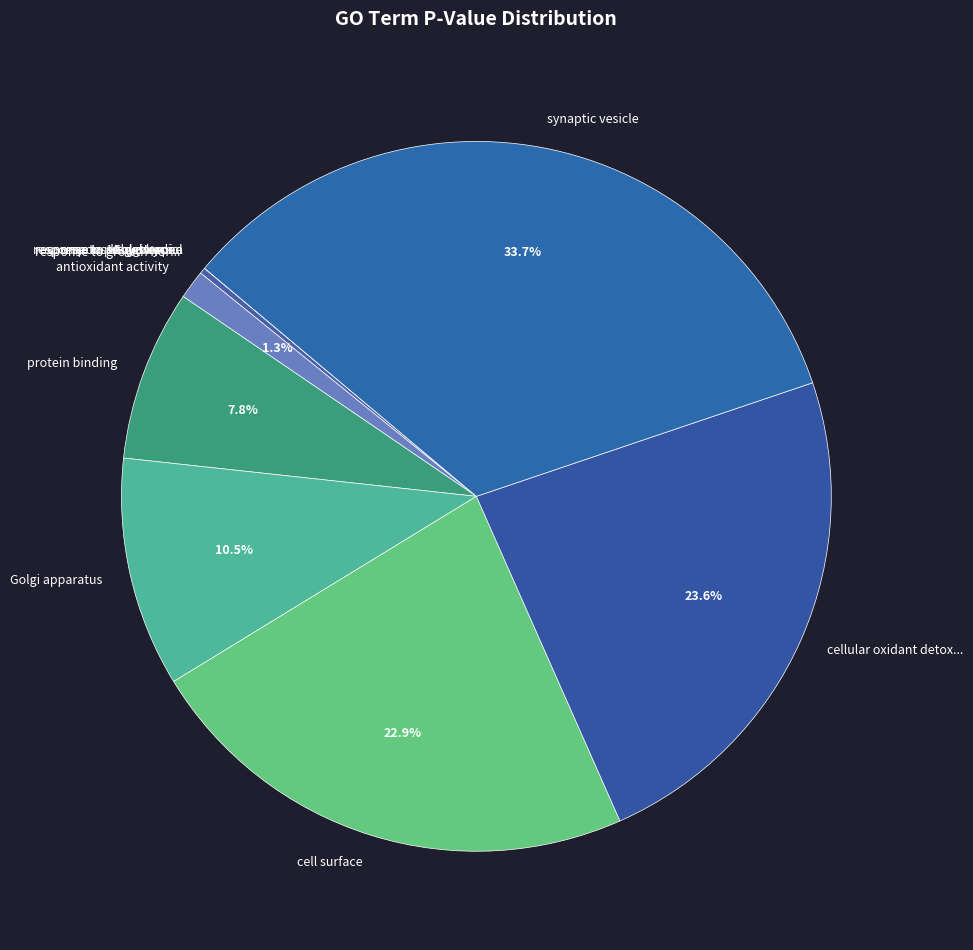

Which category has the smallest portion of the pie?

response to 11-deoxycorticosterone